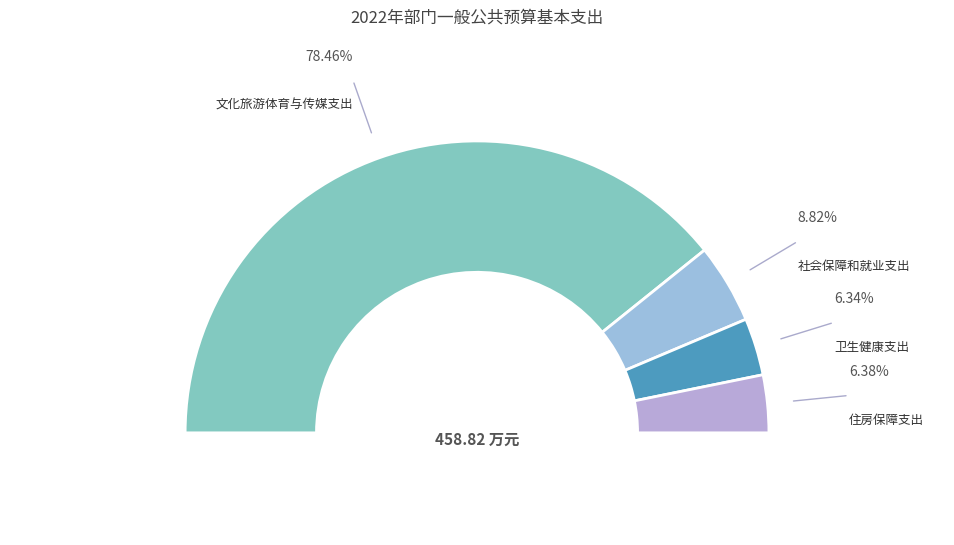

To the nearest percent, what is the difference between the 社会保障和就业支出 and 文化旅游体育与传媒支出 slice percentages?

70%